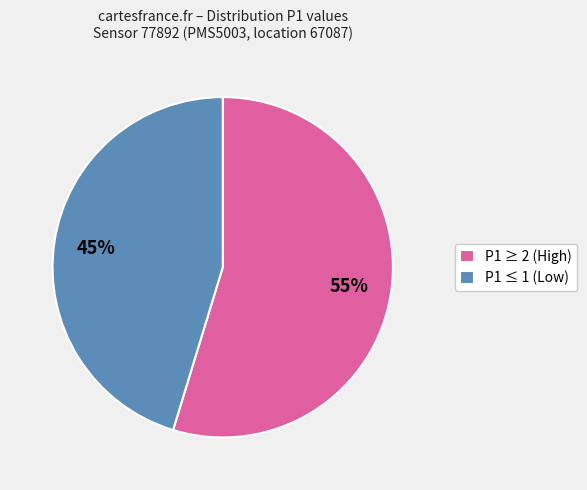

Combined, do P1 ≥ 2 (High) and P1 ≤ 1 (Low) account for over 50%?

Yes